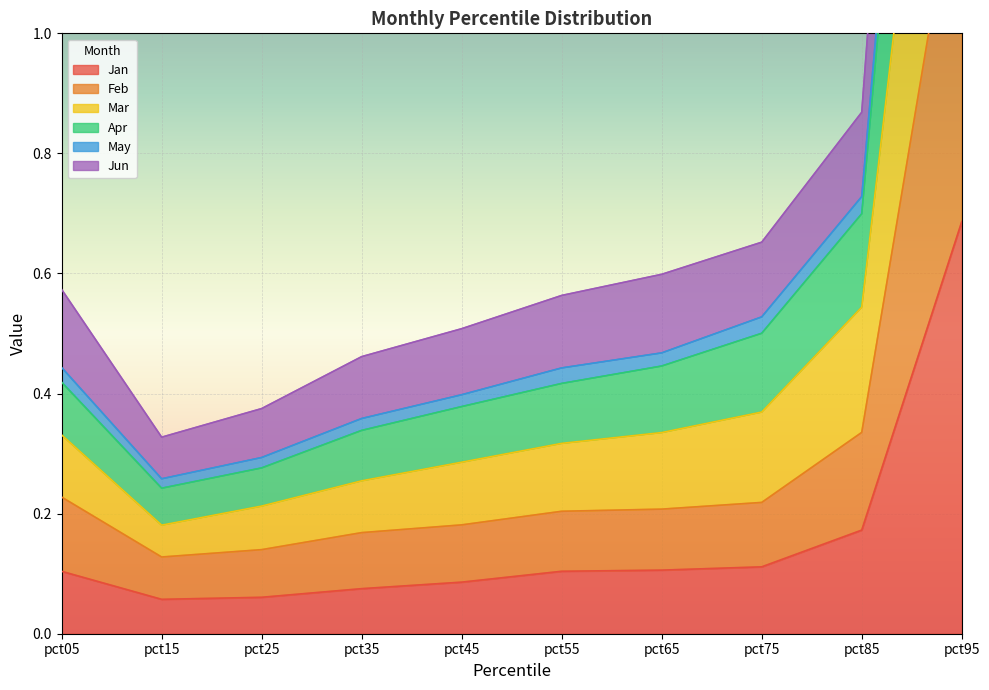

What is the average value of the Jun series?

0.5